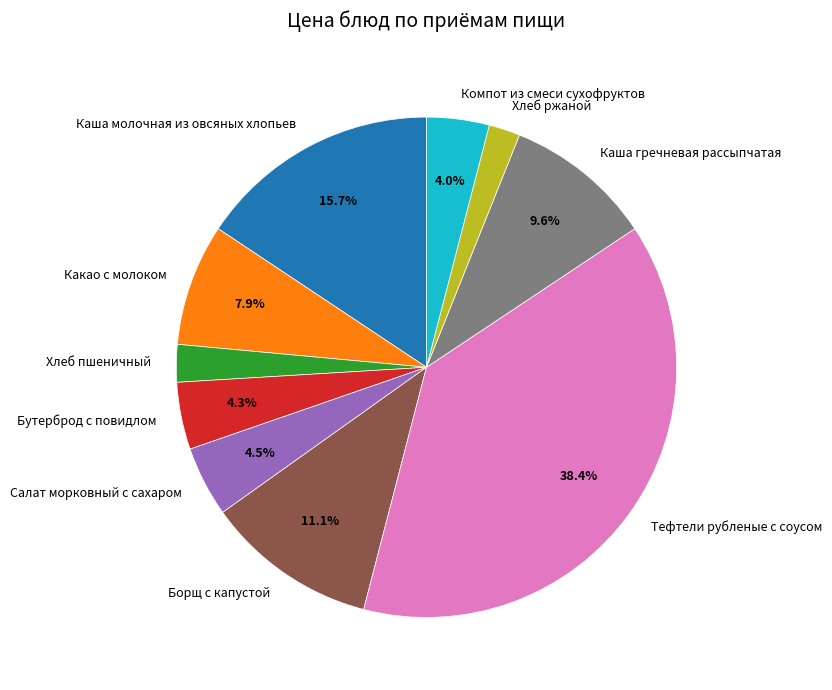

To the nearest percent, what is the difference between the Бутерброд с повидлом and Борщ с капустой slice percentages?

7%